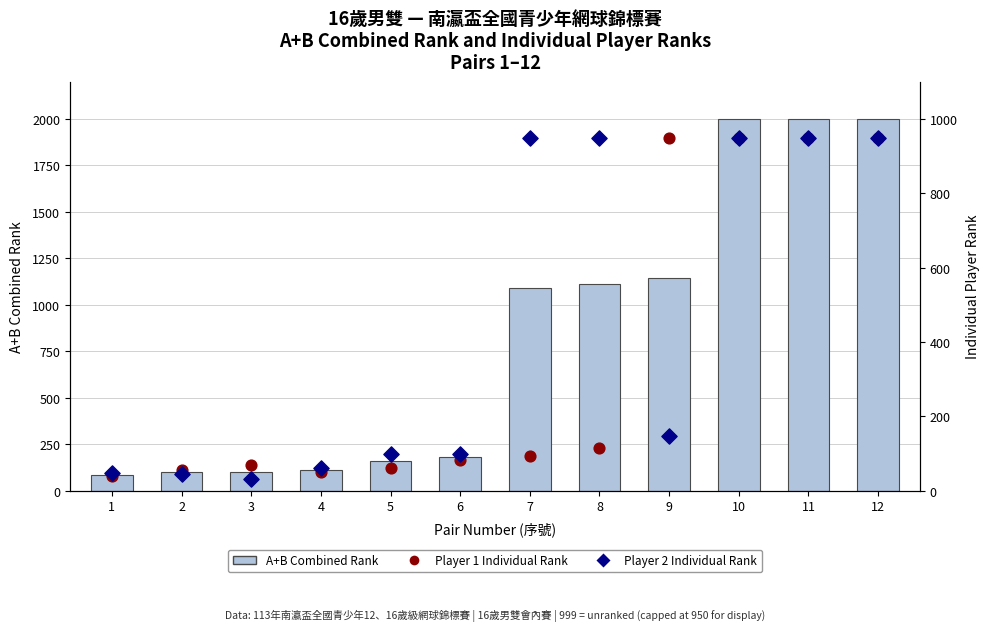

Which series has the largest total across all categories?

A+B Combined Rank